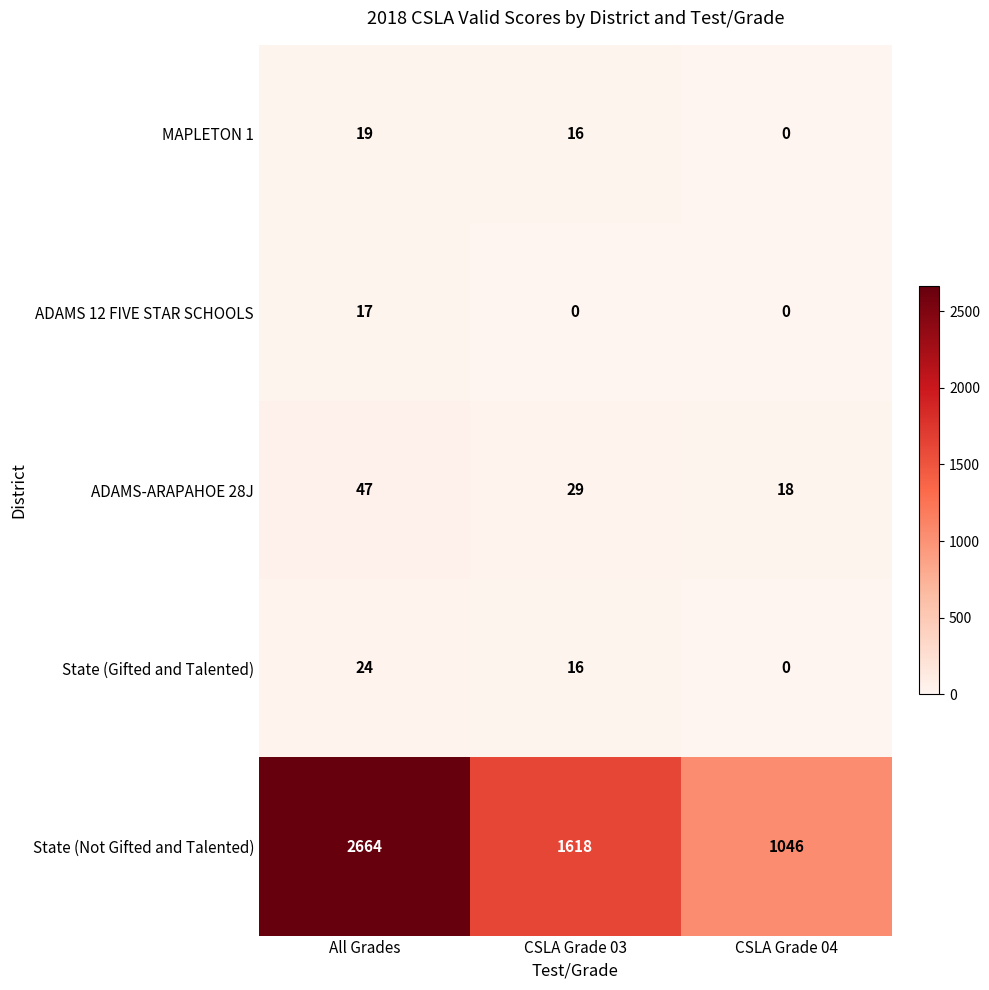

Is it true that State (Gifted and Talented) equals 24 at All Grades?

True